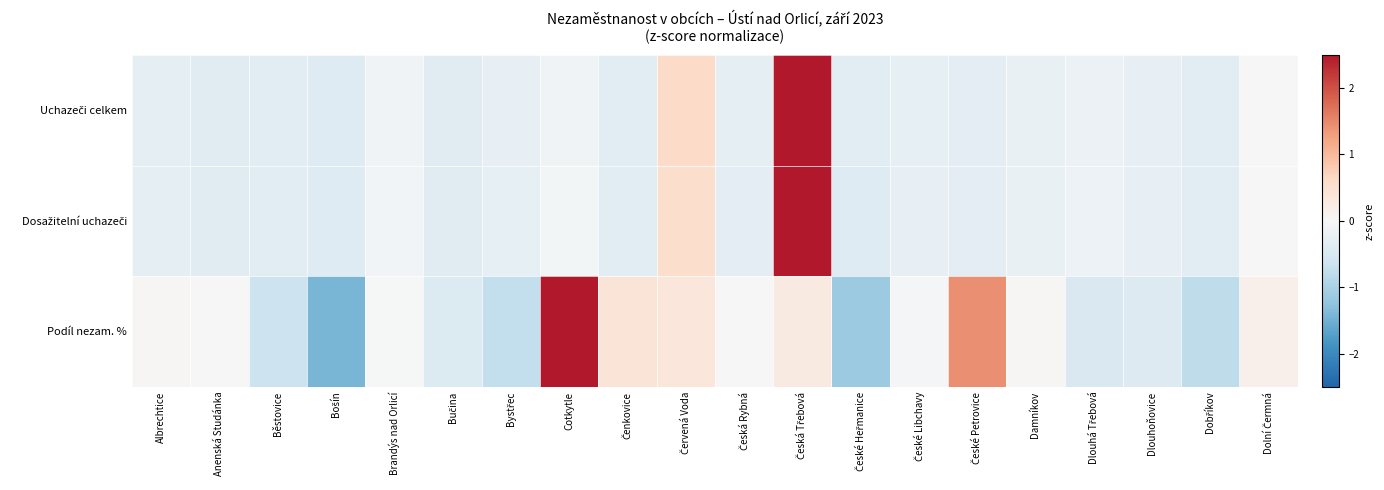

How many series are shown in this chart?

3